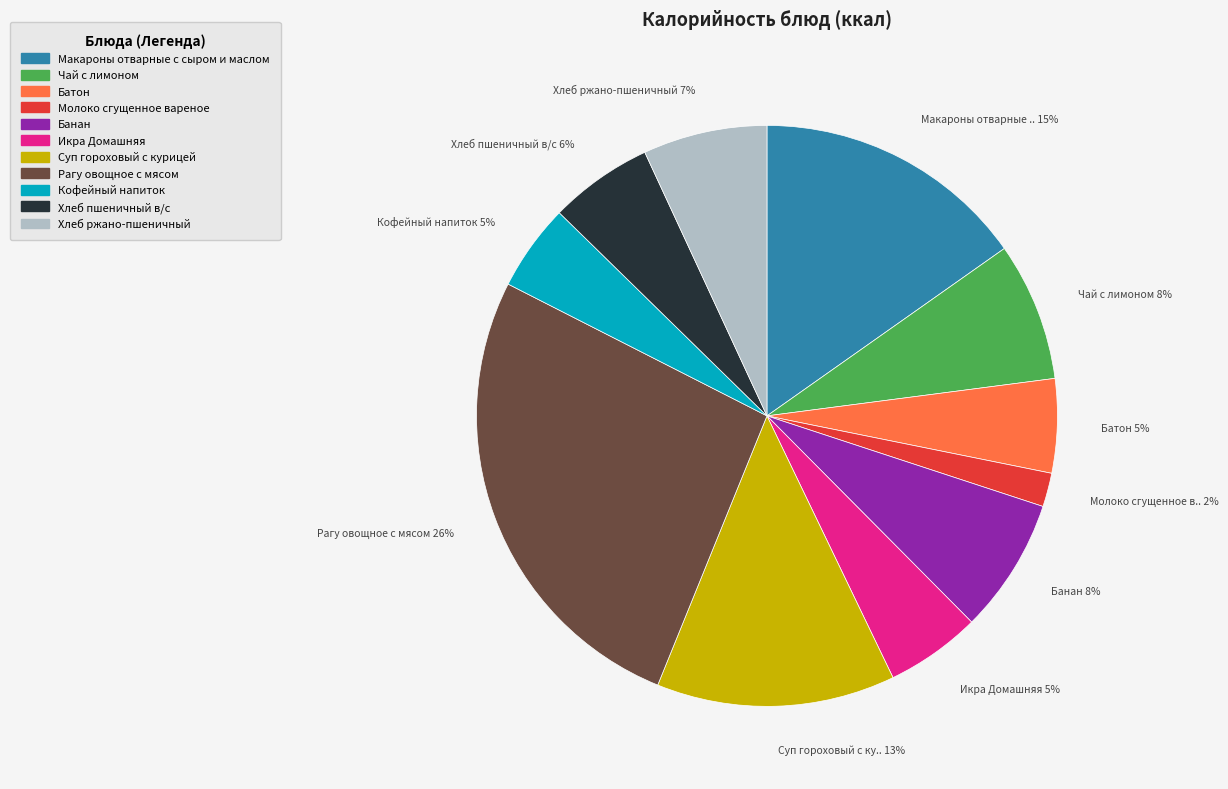

Does any single category account for the majority?

No